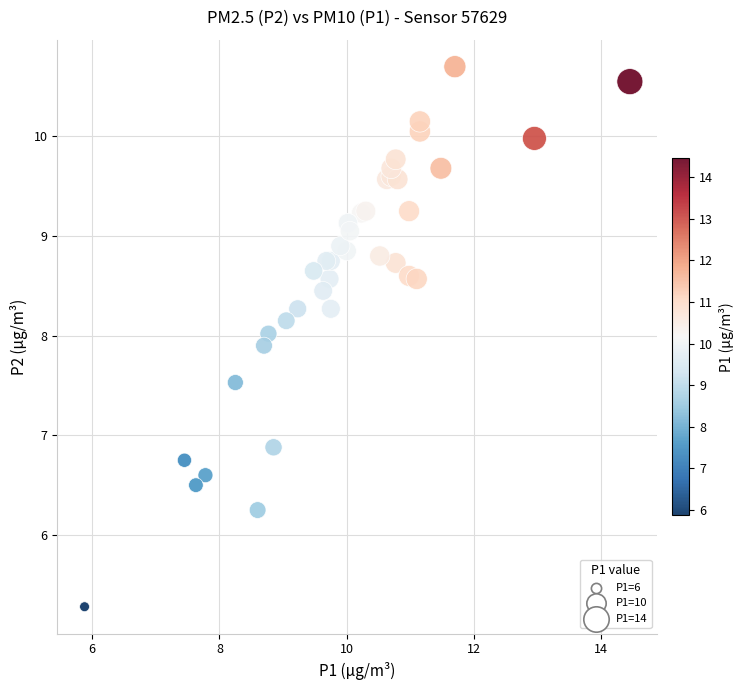

What Y value in the scatter plot is closest to 7?

6.9